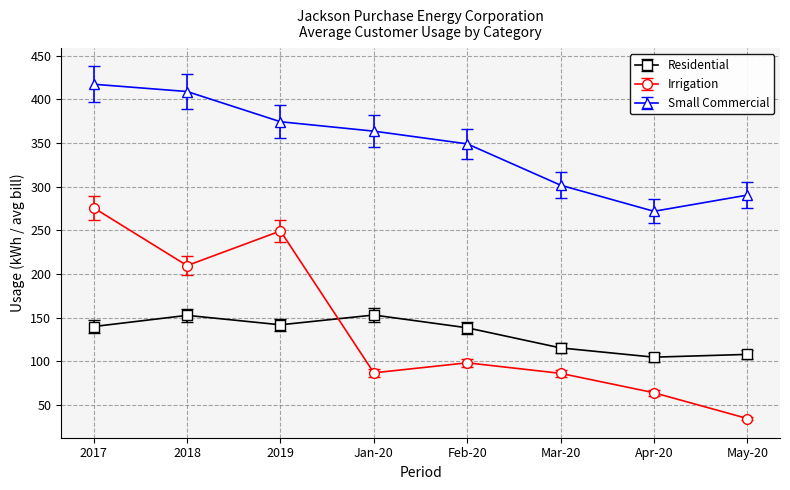

What are all the series names shown in the legend?

Residential, Irrigation, Small Commercial